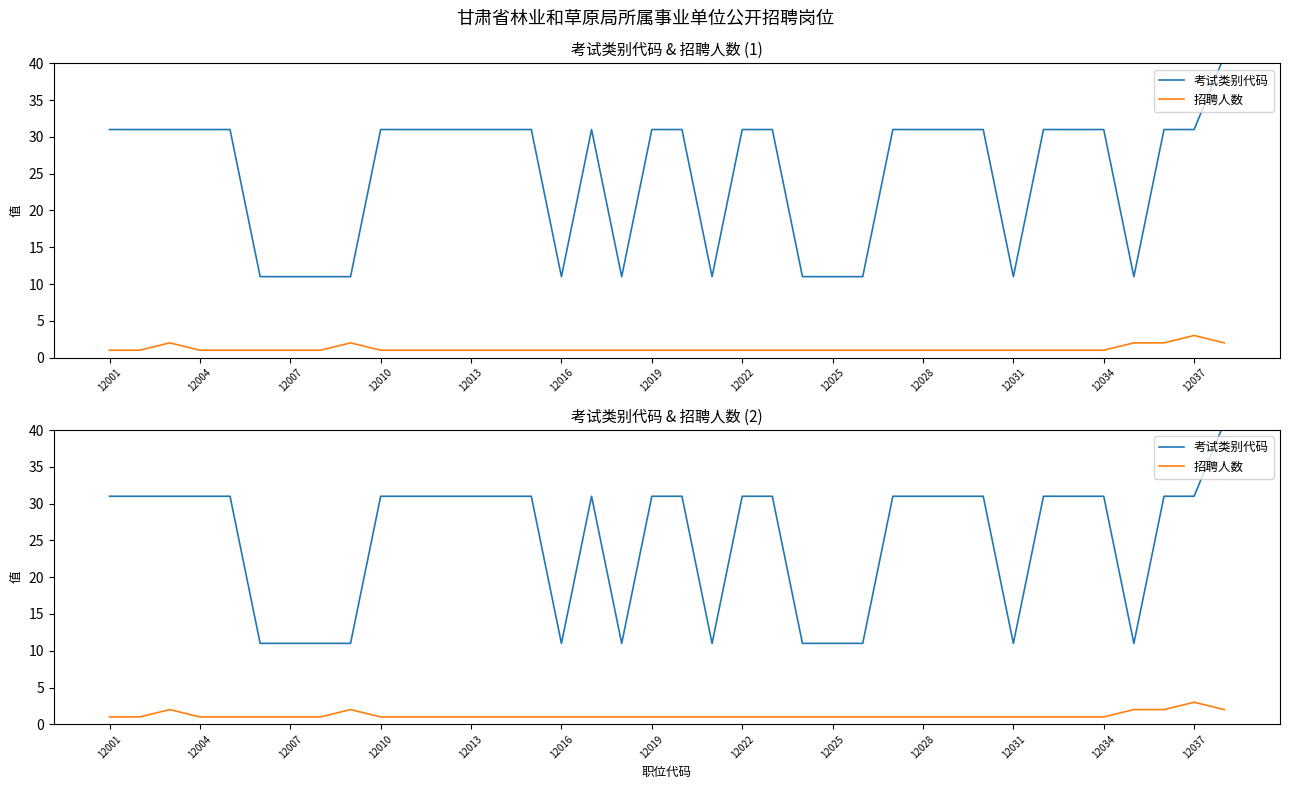

List the series in order of their overall mean, lowest first.

招聘人数, 考试类别代码